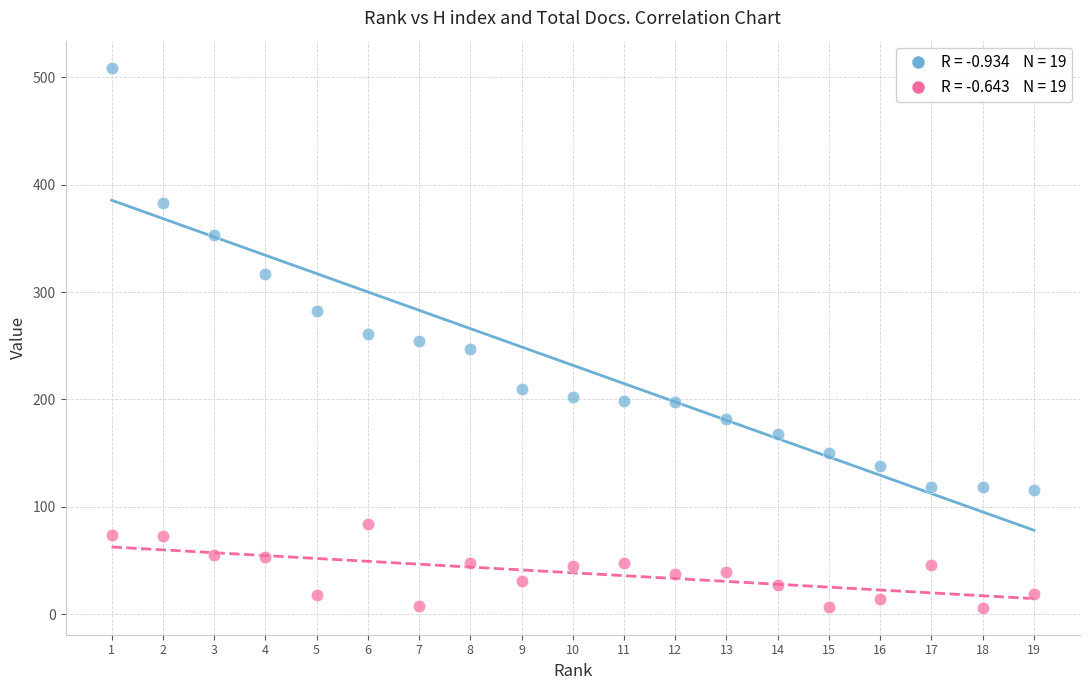

Across all data points, what is the range of Y values (max minus min)?

503